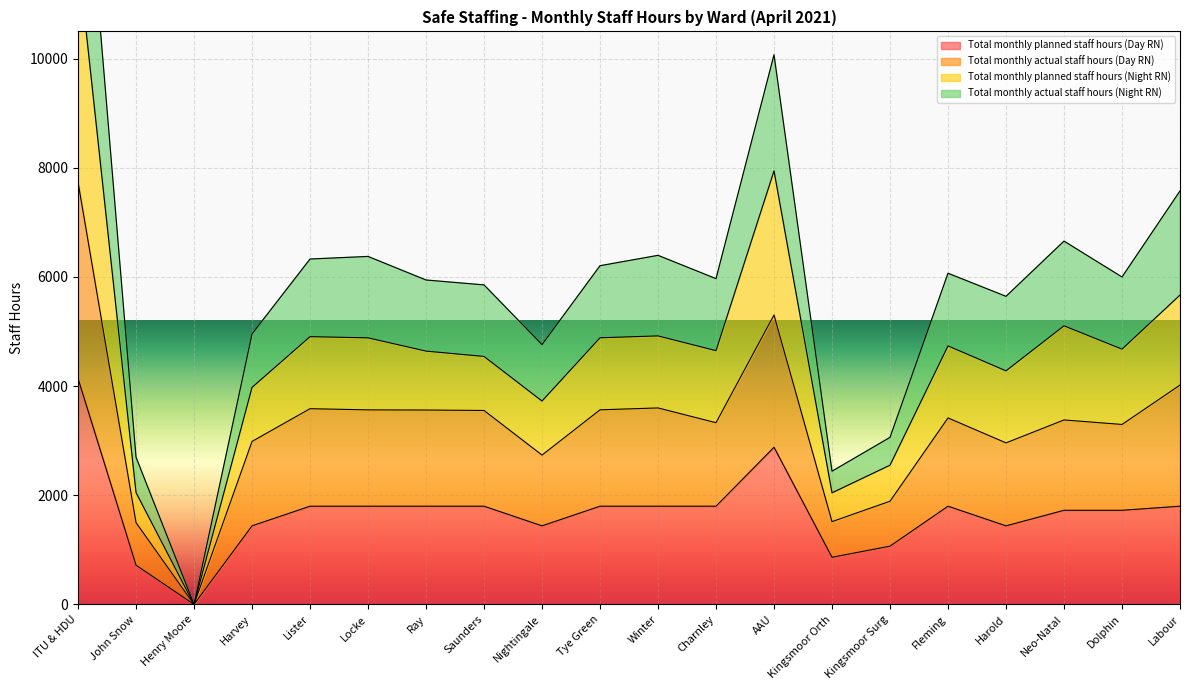

At which label does Total monthly actual staff hours (Day RN) reach its peak?

ITU & HDU